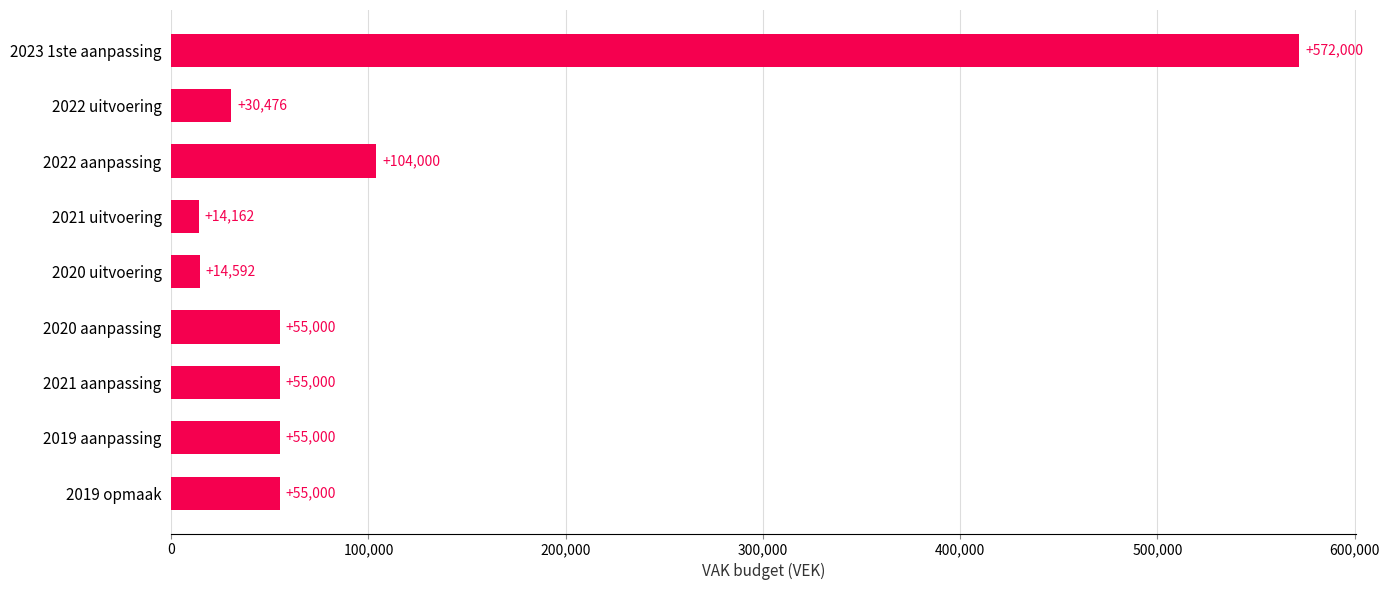

Reading top to bottom, list all the values displayed in this chart.

572000	30476	104000	14162	14592	55000	55000	55000	55000